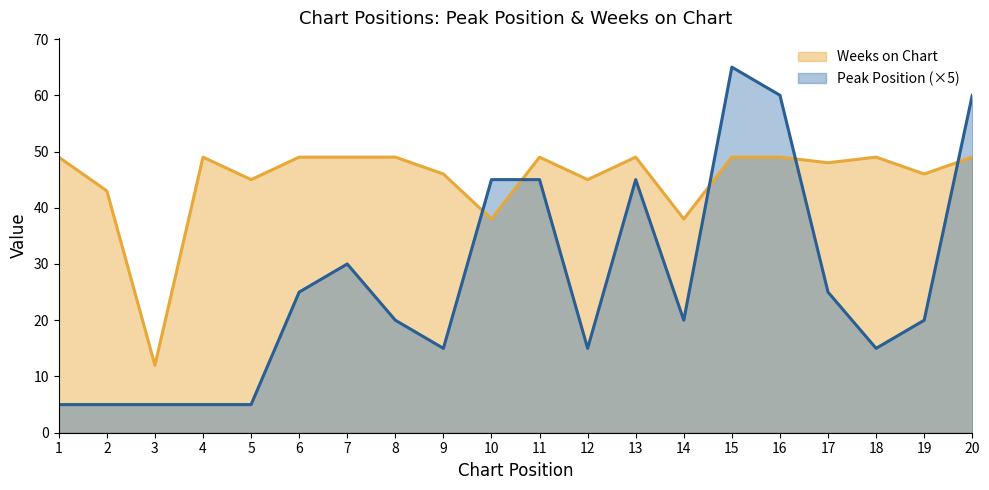

The value of Peak Position at 12 is 15. True or false?

True